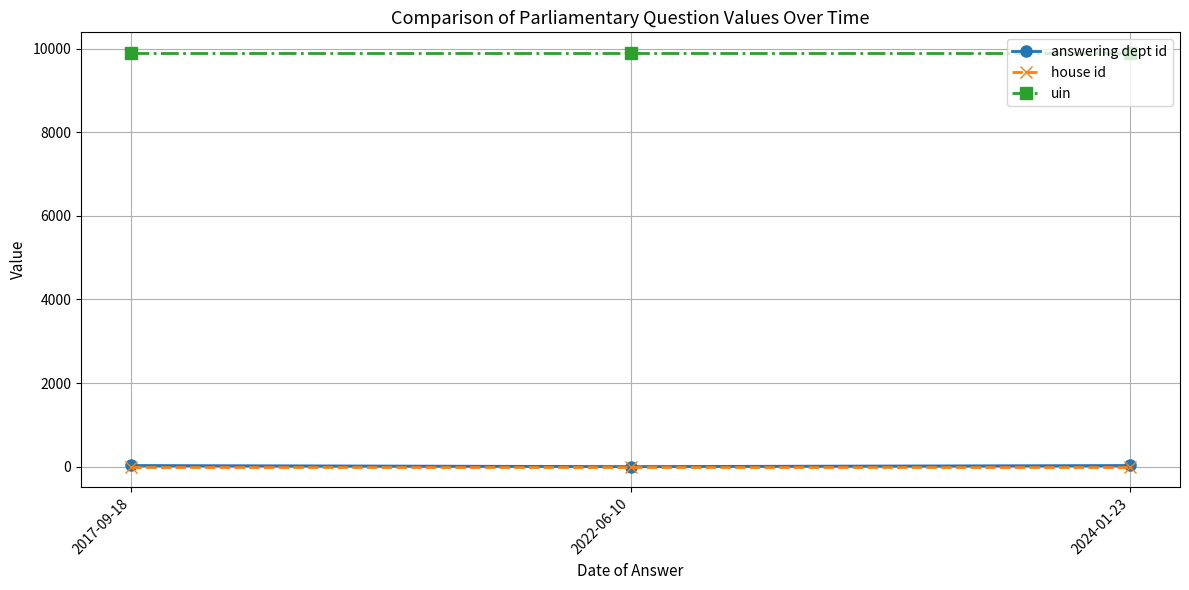

Does the chart display data point markers on the line(s)?

Yes